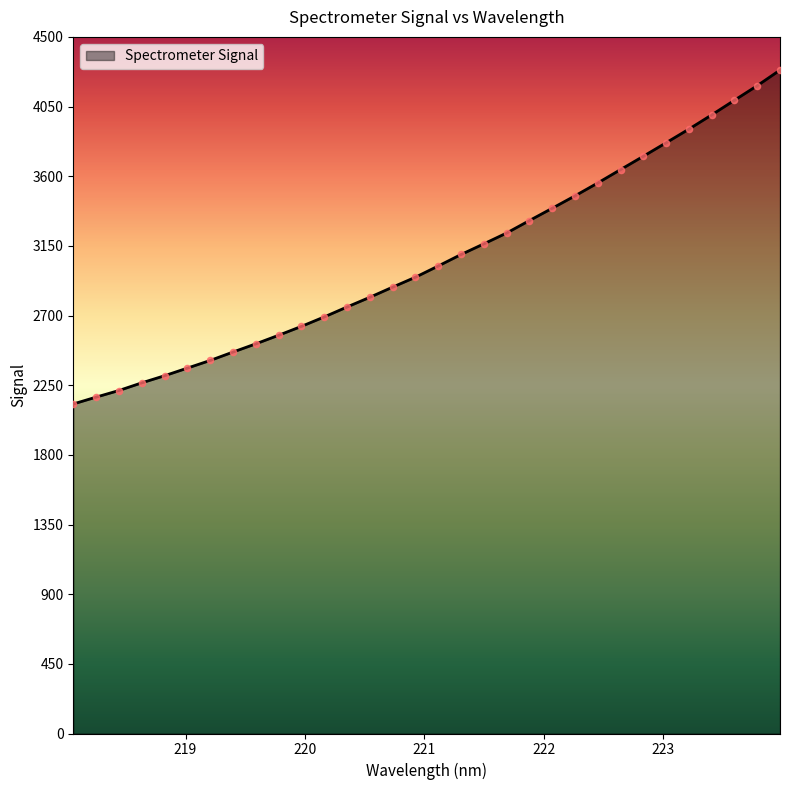

What is the maximum value shown in the chart?

4286.0